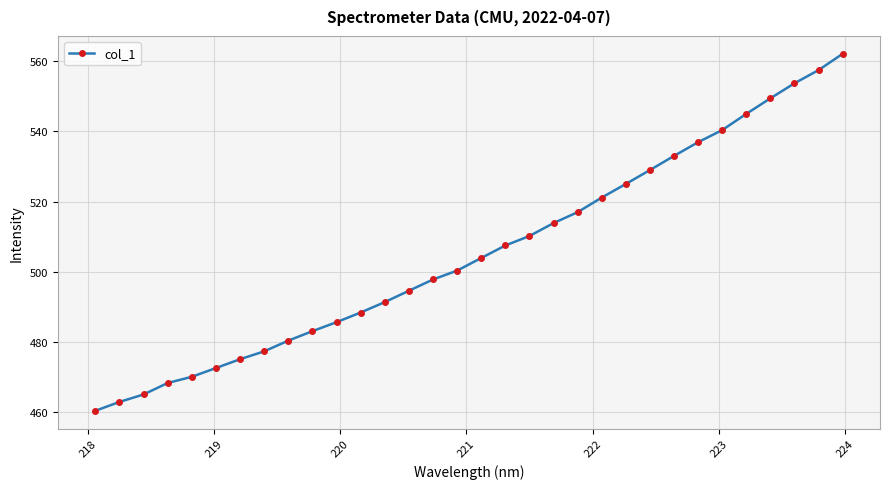

What is the value of the 2nd point from the left?

462.8